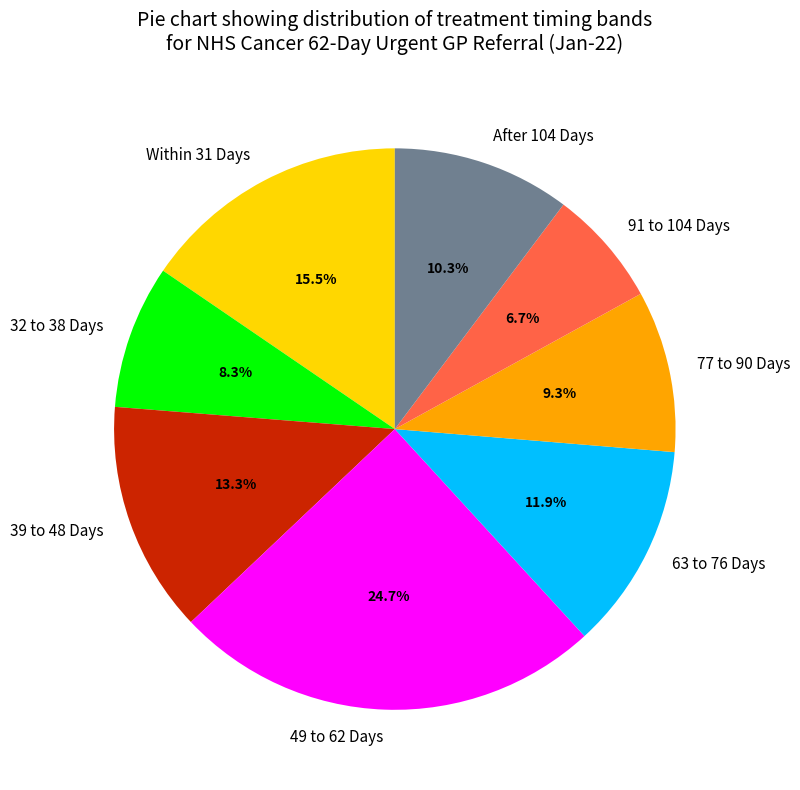

Is After 104 Days the majority of the pie?

No